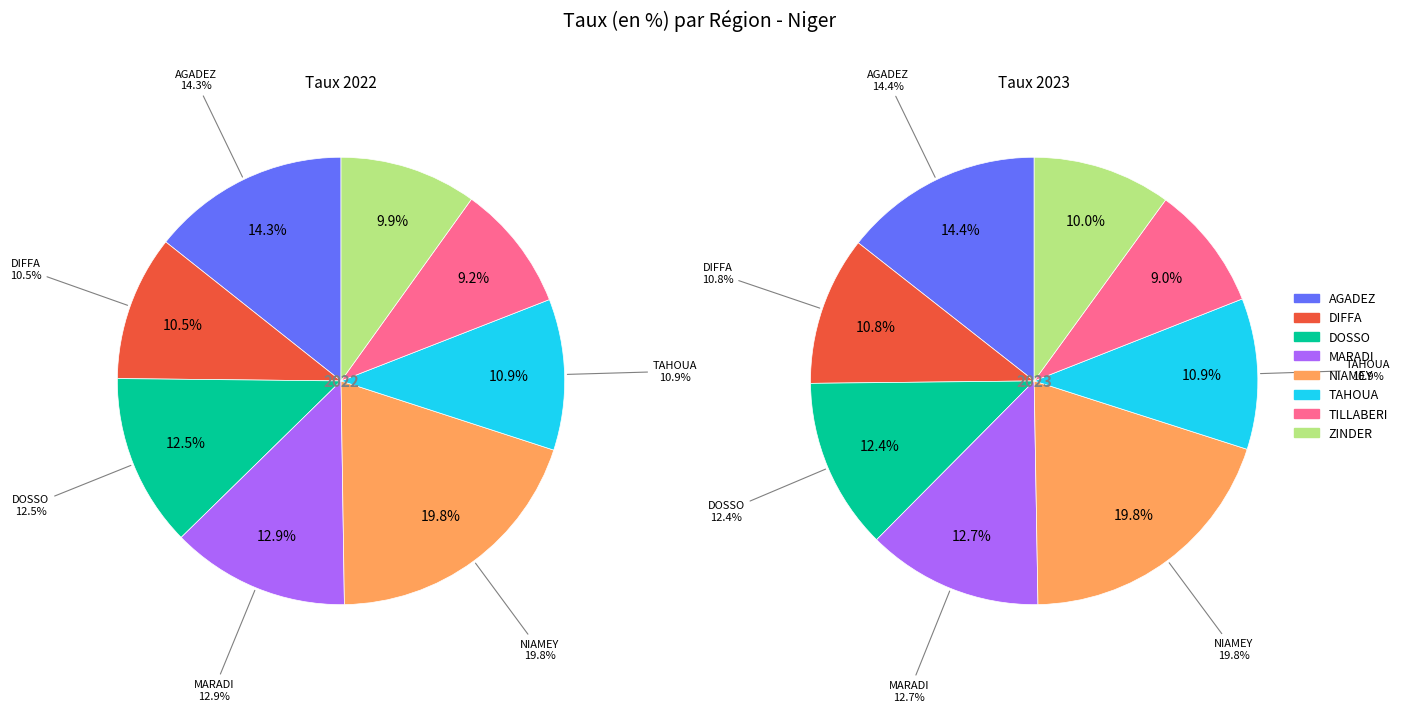

What percentage is the TAHOUA slice, to the nearest percent?

11%